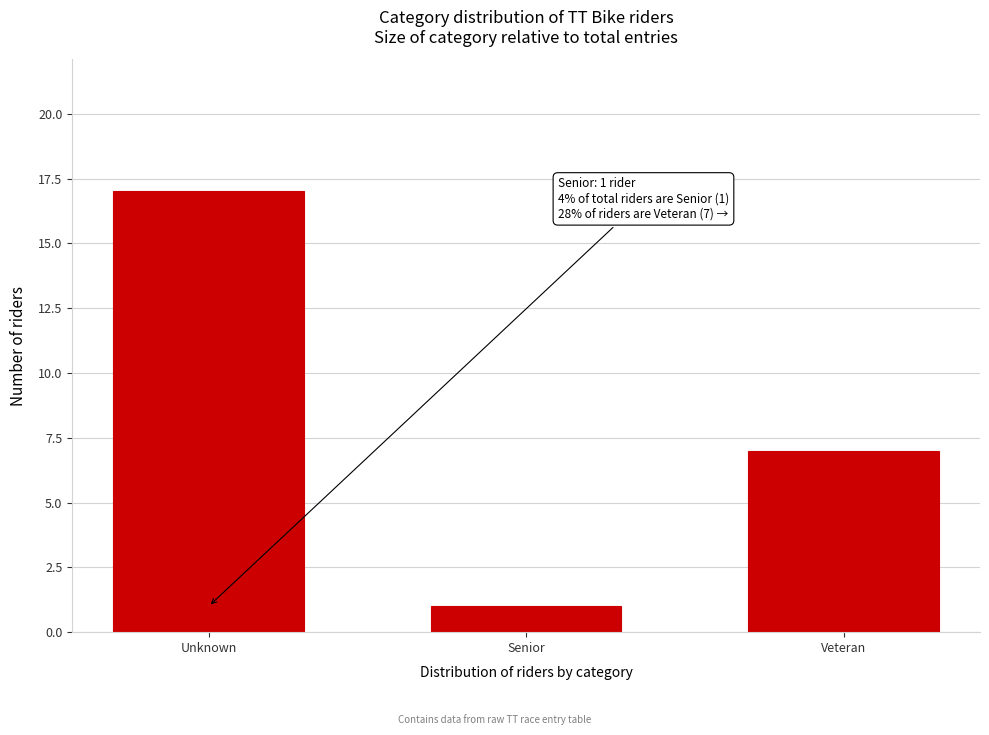

Reading right to left, what are all the values shown in this chart?

Veteran=7	Senior=1	Unknown=17